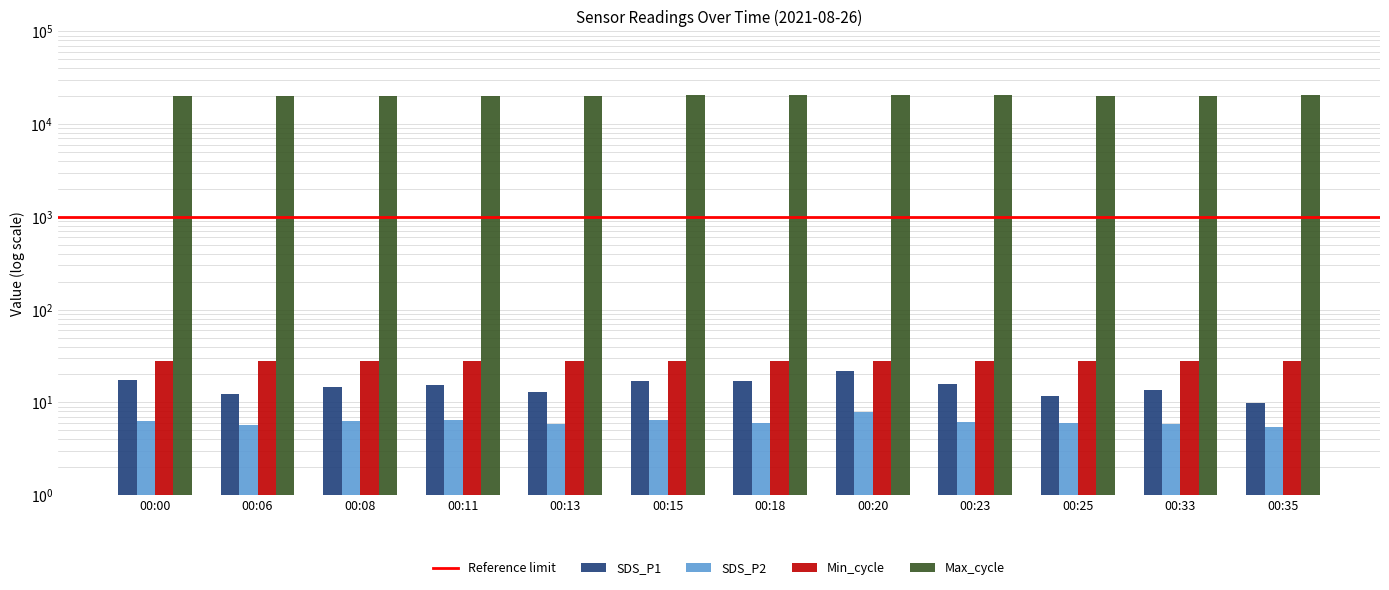

What is the value of the SDS_P2 bar at the 6th from the left?

6.5